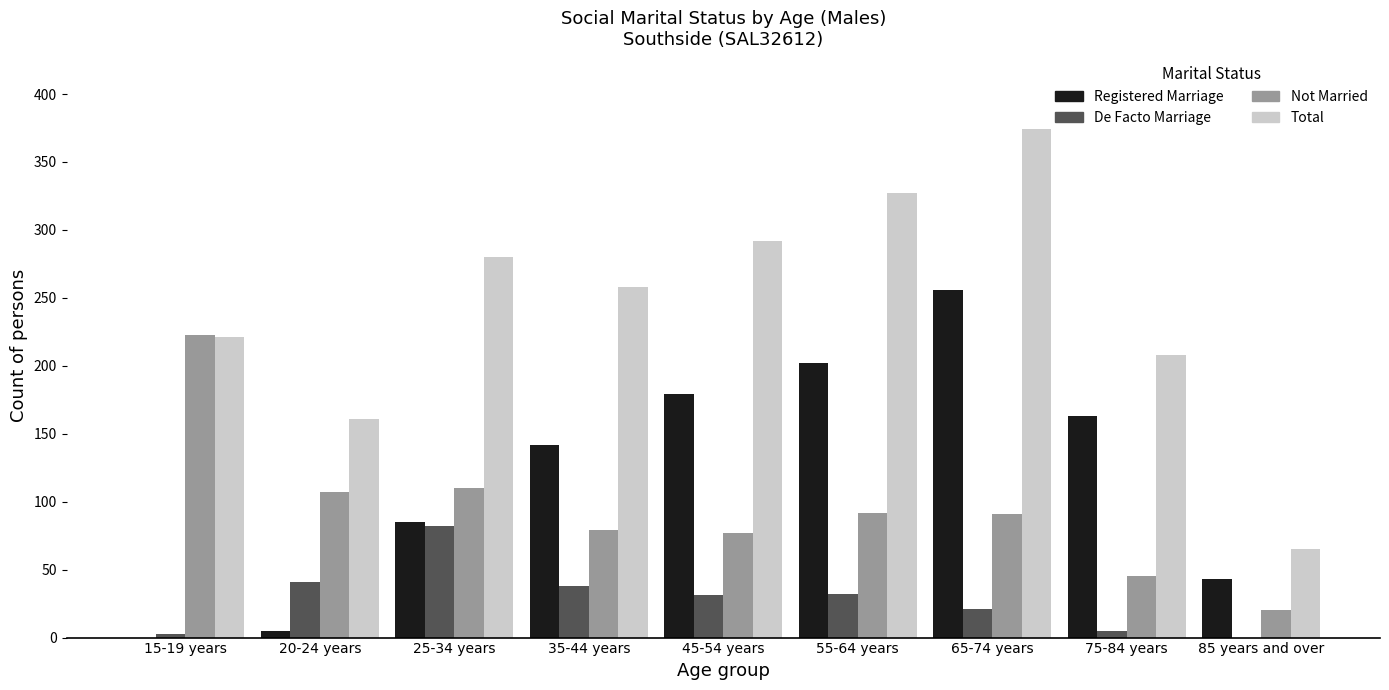

Is it true that Registered Marriage equals 5 at 20-24 years?

True